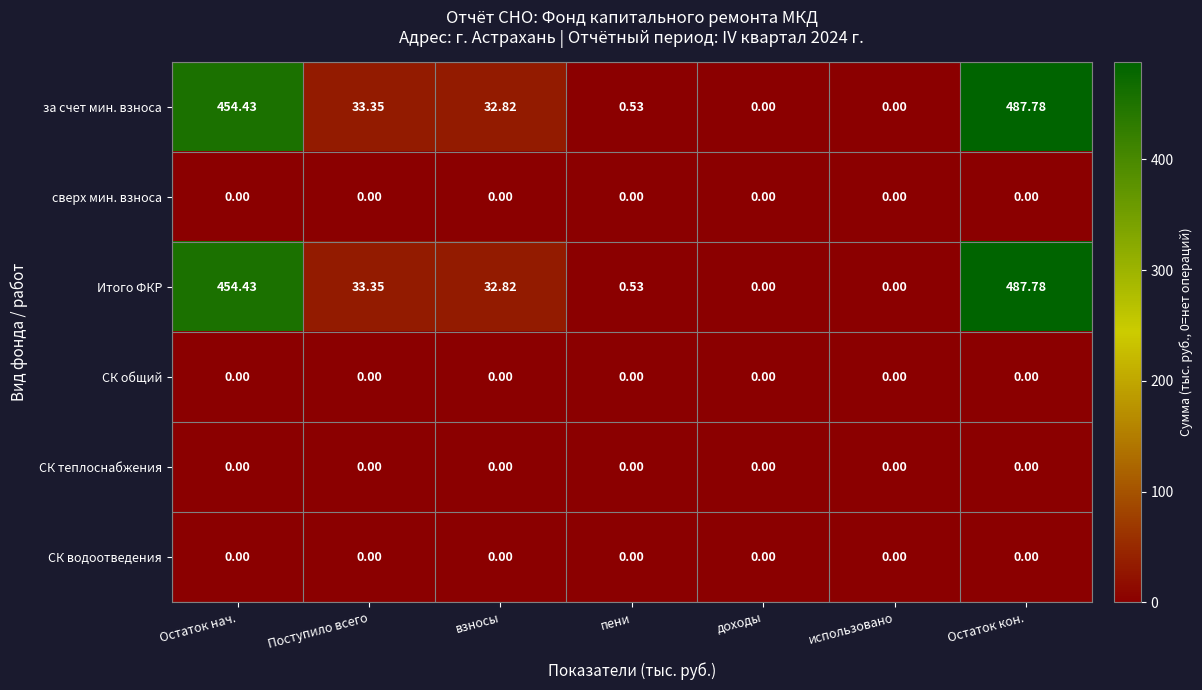

Where is за счет мин. взноса nearest to the value 243?

Поступило всего